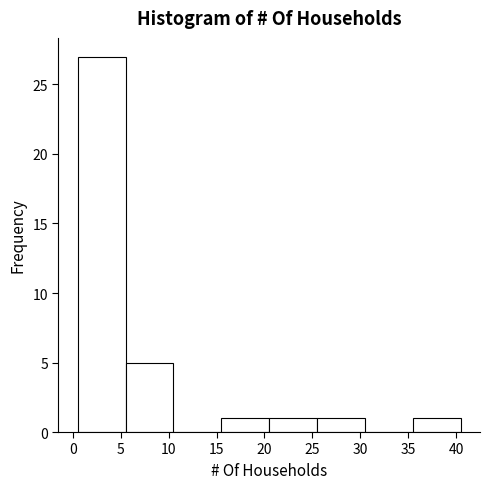

How tall is the bar that spans 5.5 to 10.5 on the x-axis? The values are not printed on the chart, so give them approximately, as read against the axis.

5